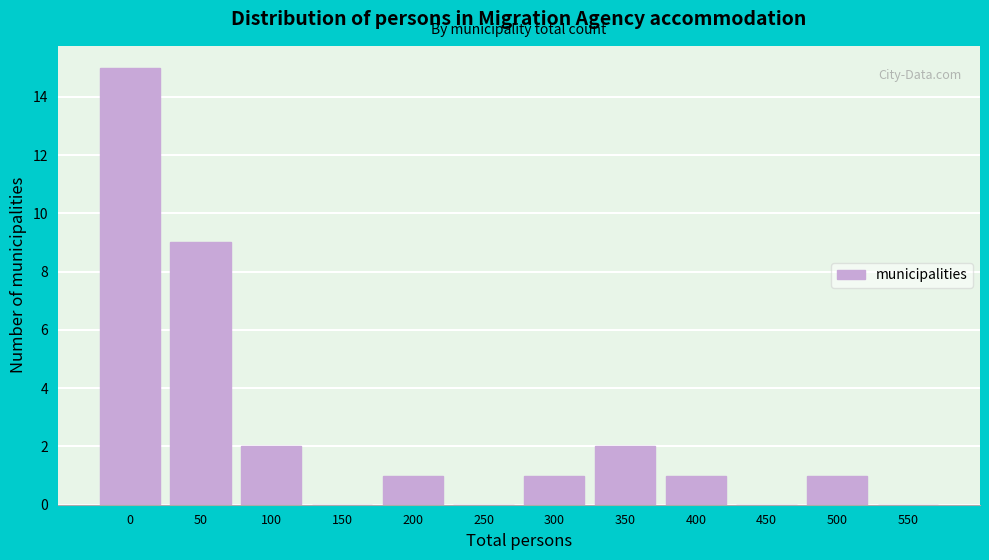

Reading right to left, what are all the values shown in this chart?

550=0	500=1	450=0	400=1	350=2	300=1	250=0	200=1	150=0	100=2	50=9	0=15